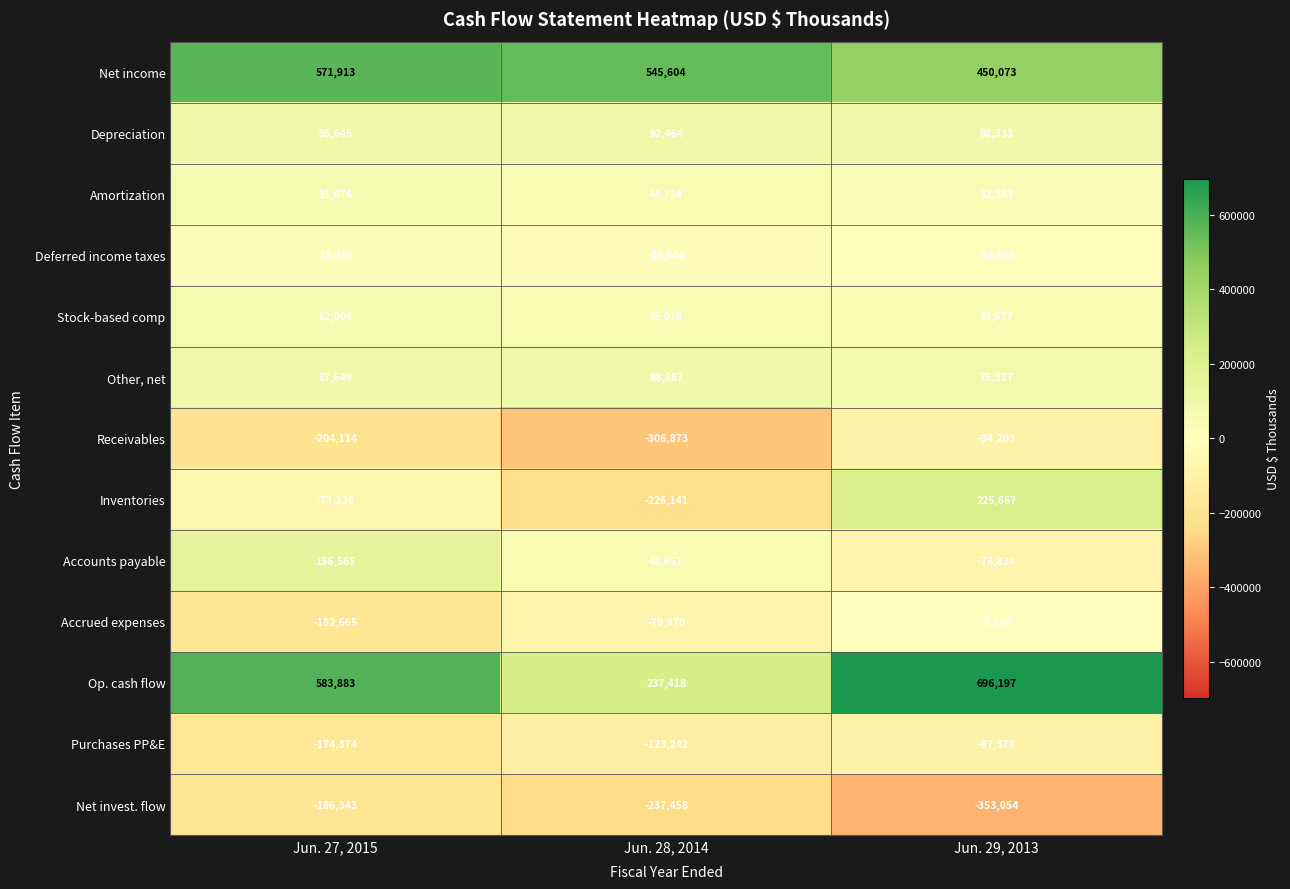

How many distinct data groups are displayed?

13